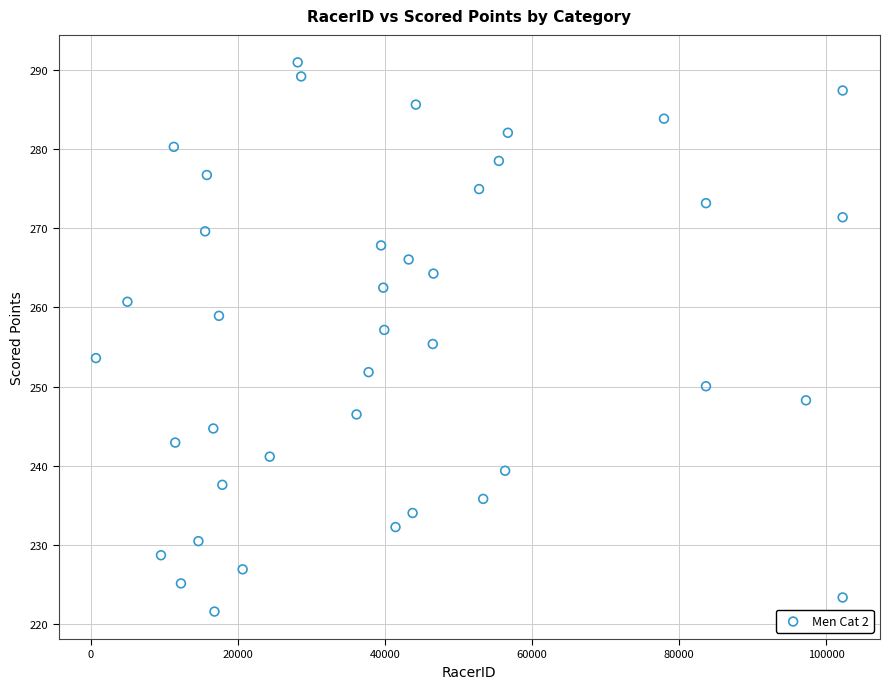

What is the range of Y values (max minus min)?

69.3